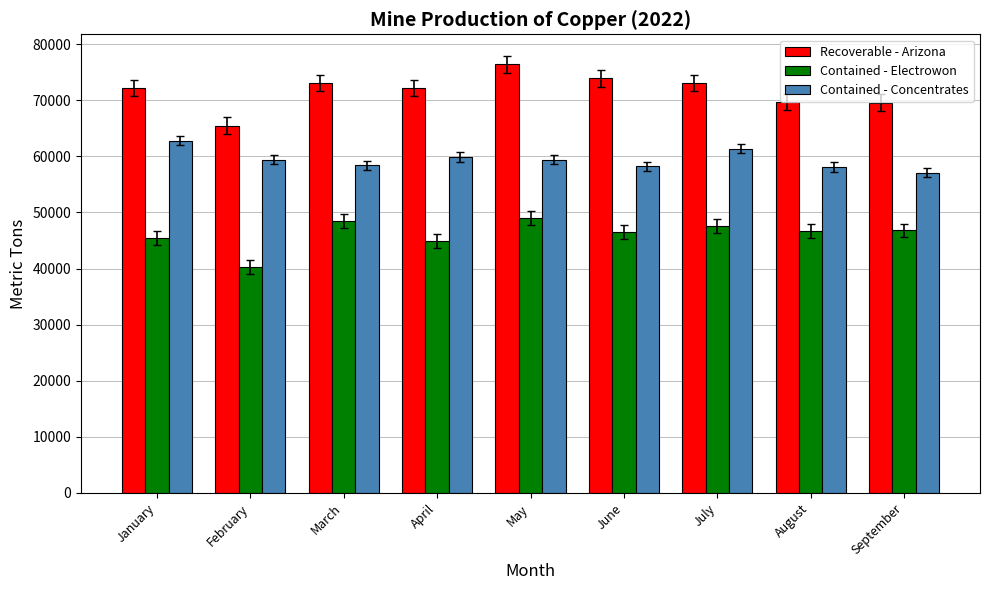

List the series in order of their overall mean, highest first.

Recoverable - Arizona, Contained - Concentrates, Contained - Electrowon